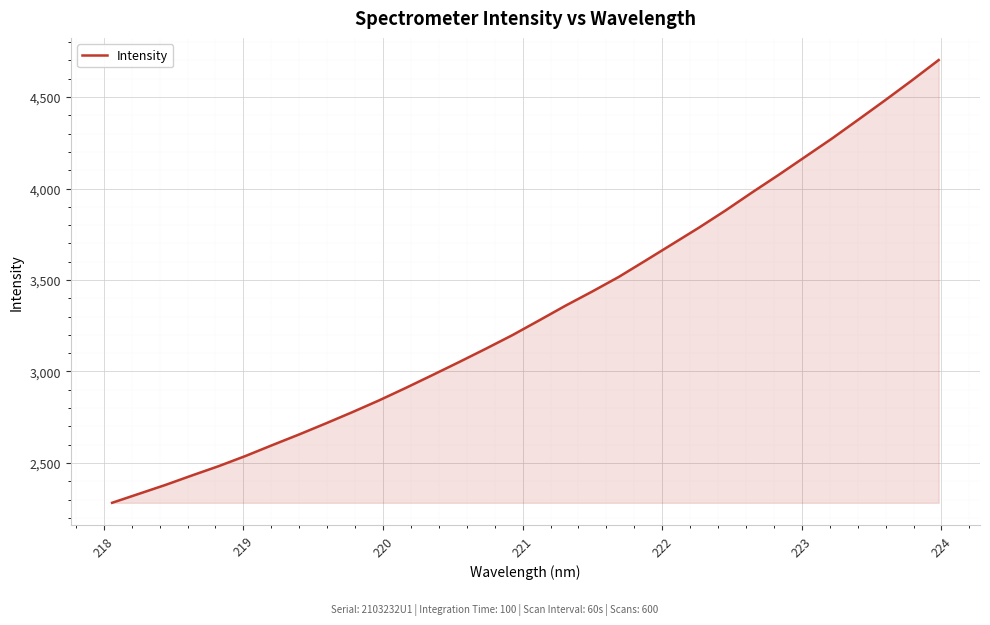

What is the difference between the maximum and minimum values?

2419.8